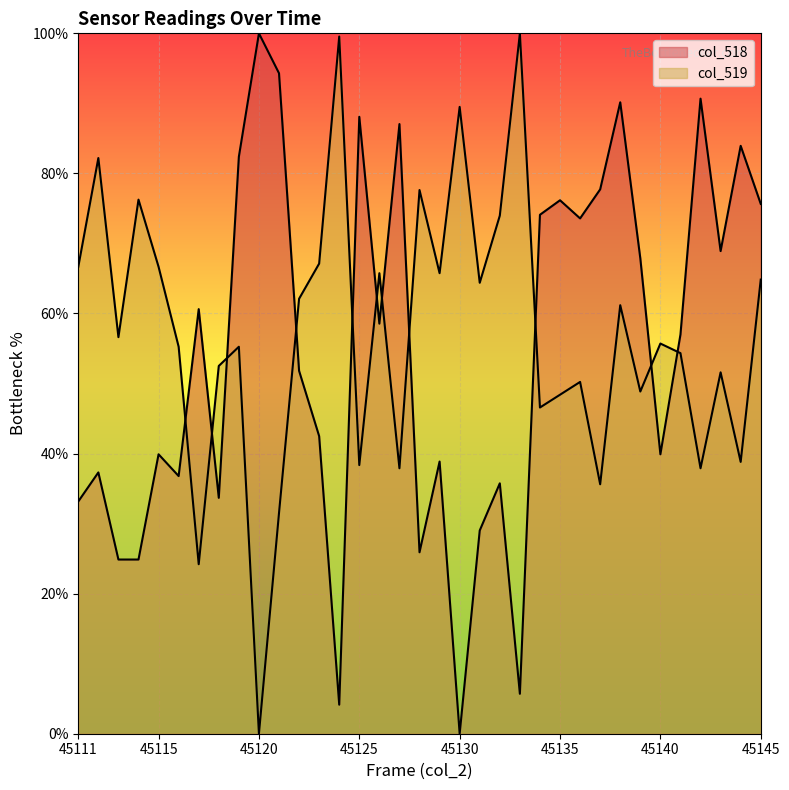

True or false: col_519 and col_518 cross at least once.

True